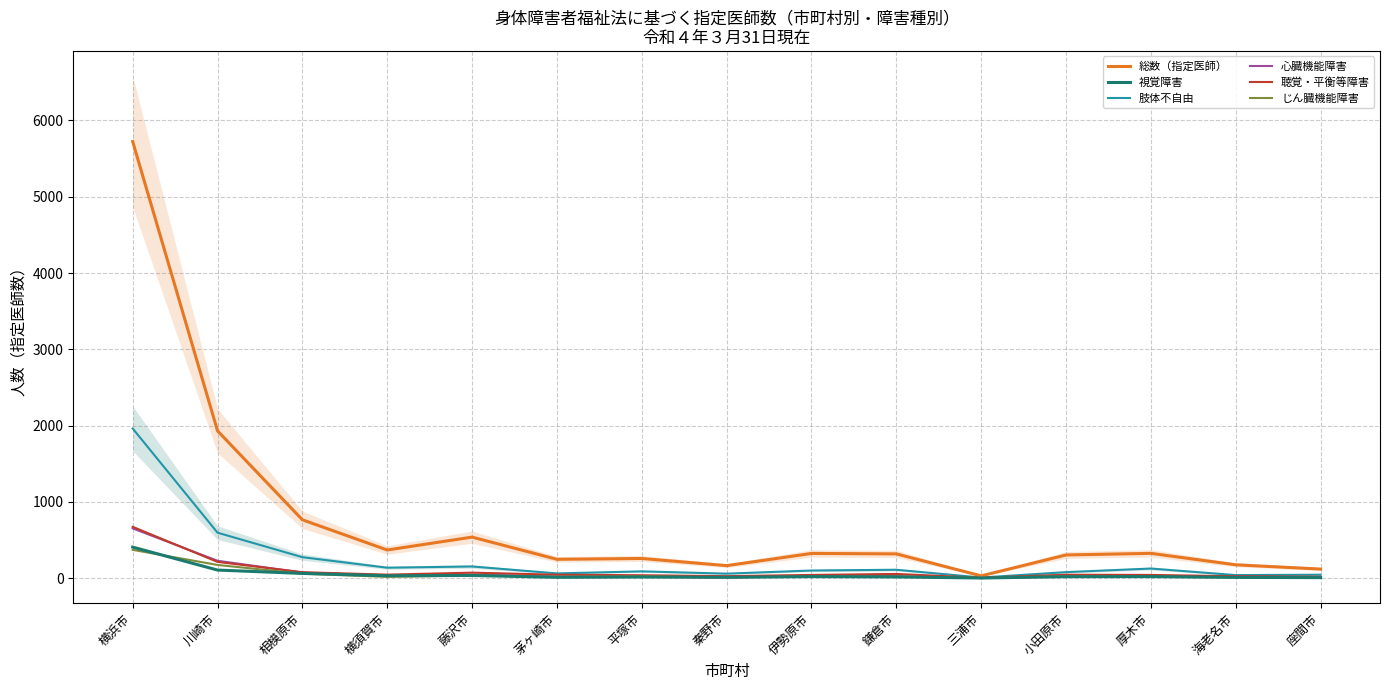

At 藤沢市, list the series in order from smallest to largest.

視覚障害, じん臓機能障害, 心臓機能障害, 聴覚・平衡等障害, 肢体不自由, 総数（指定医師）